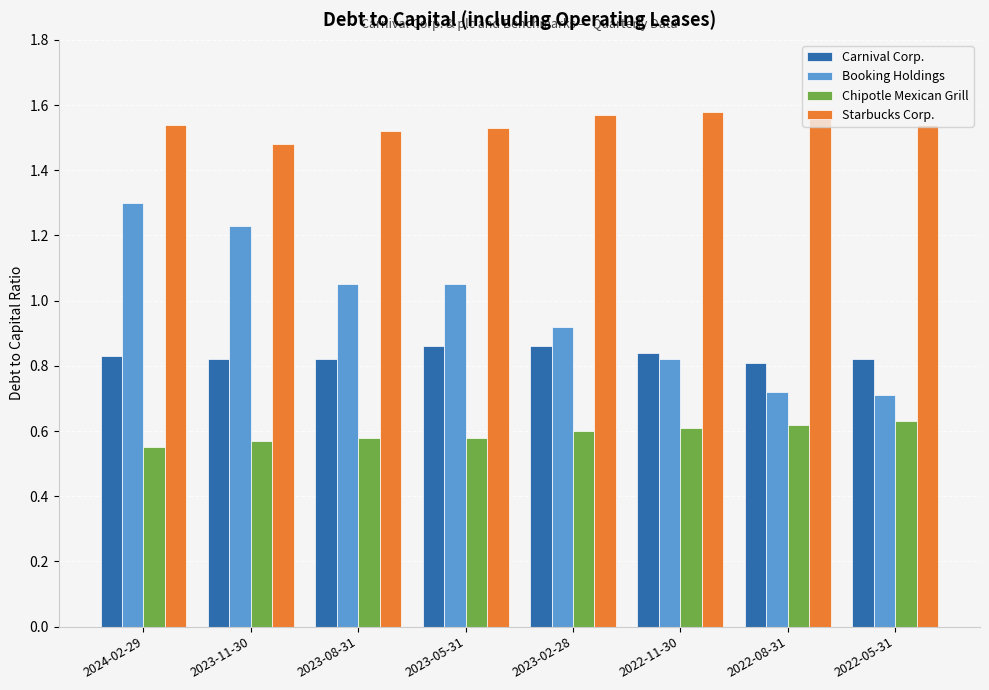

What is the difference between the maximum and second lowest values in the Starbucks Corp. series?

0.1